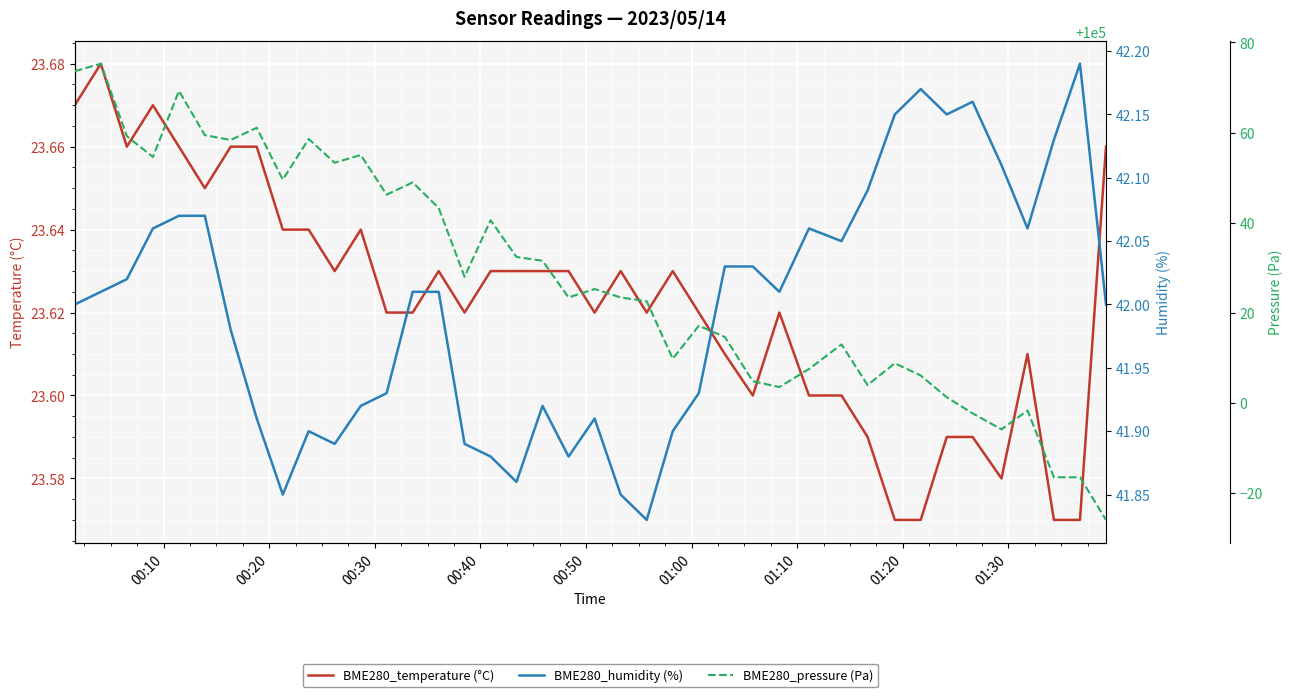

True or false: BME280_pressure (Pa) and BME280_humidity (%) intersect in this chart.

False